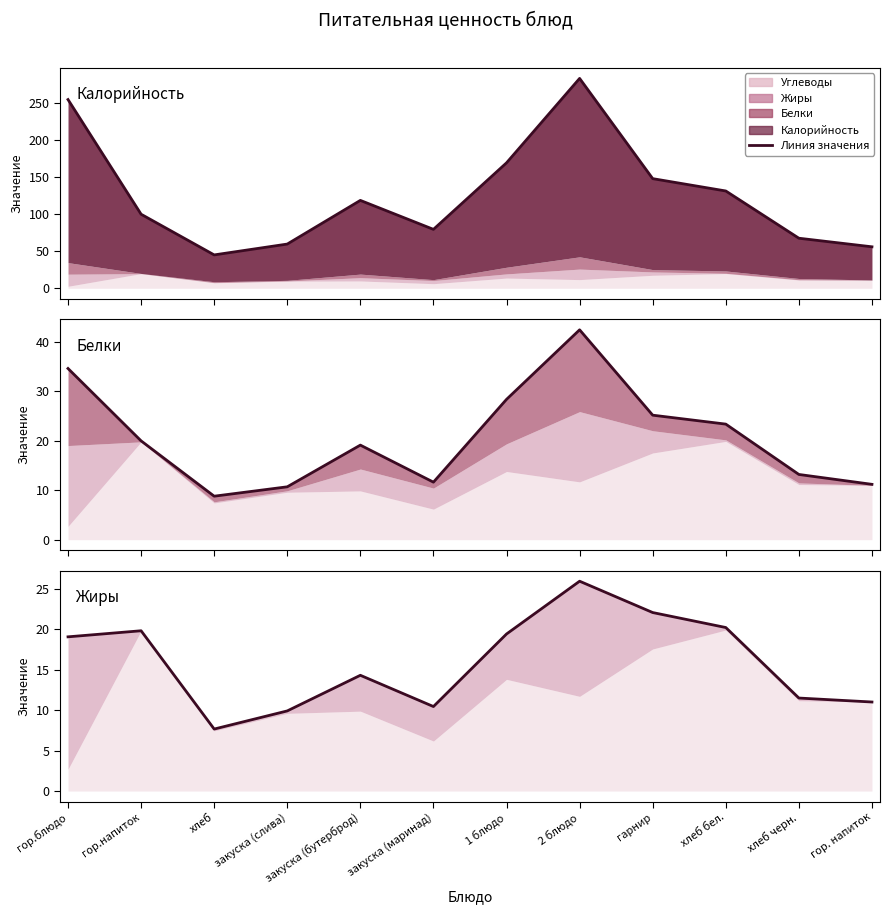

What is the smallest value displayed?

7.7